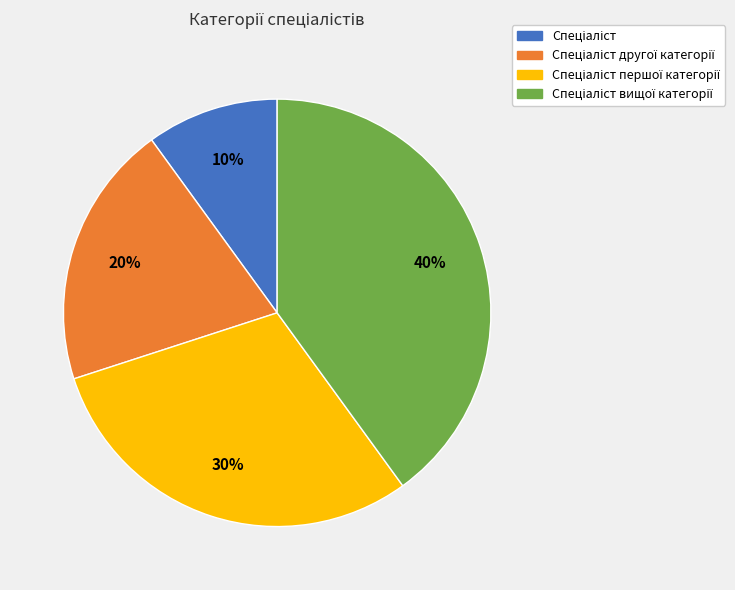

Is there any slice that represents more than half of the pie?

No